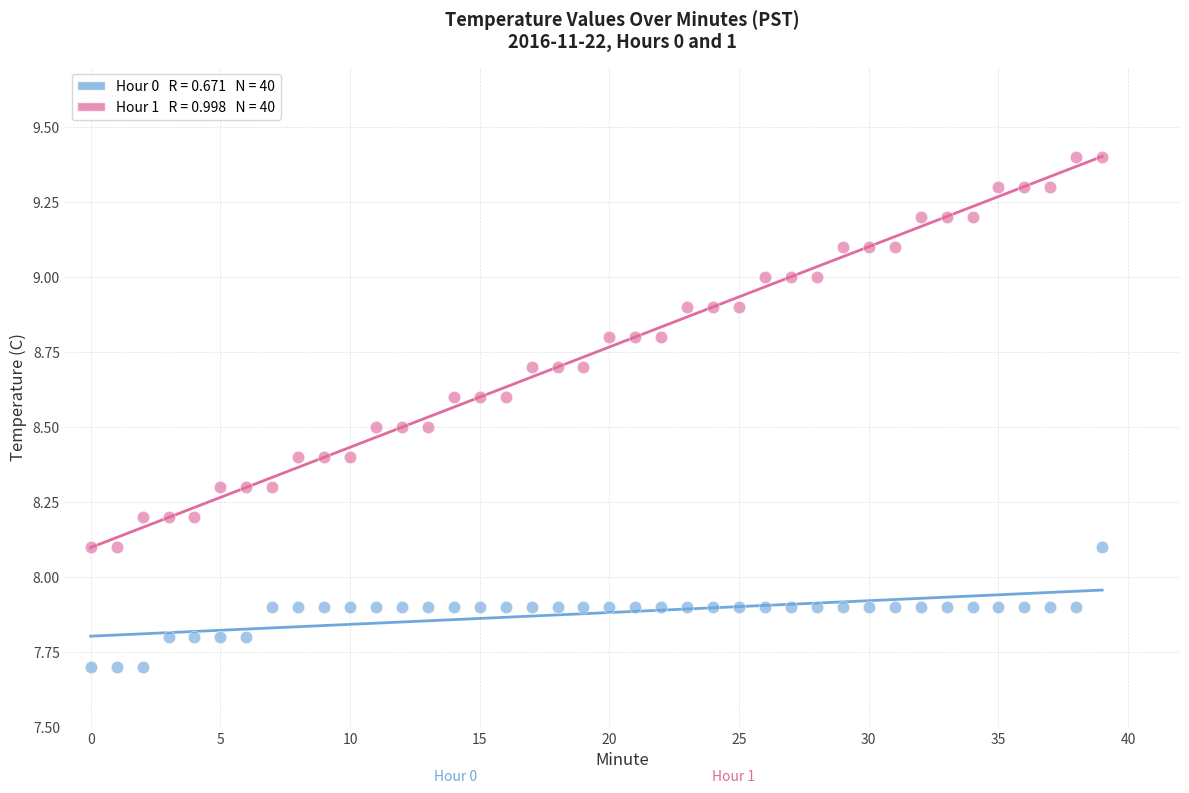

Across all data points, what is the range of Y values (max minus min)?

1.7